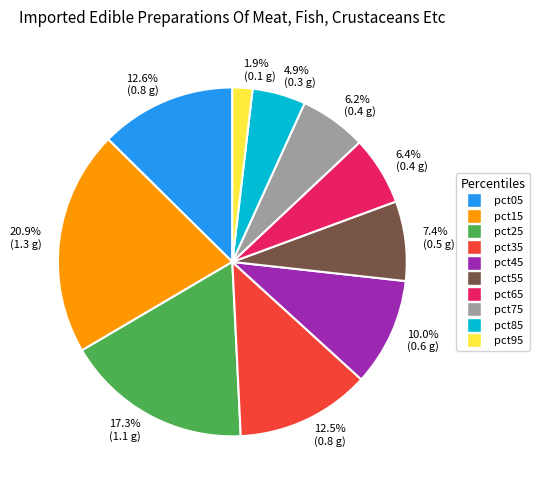

How much of the chart is everything except 6.2% (0.4 g)?

93.8%